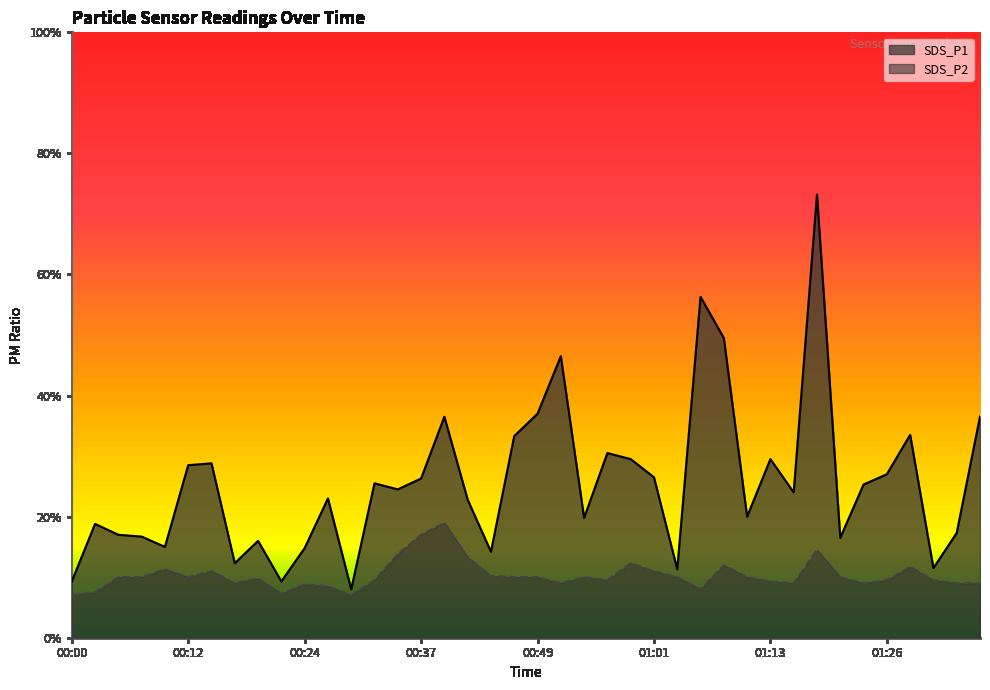

True or false: SDS_P2 has a value of 1.0 at 01:11.

True